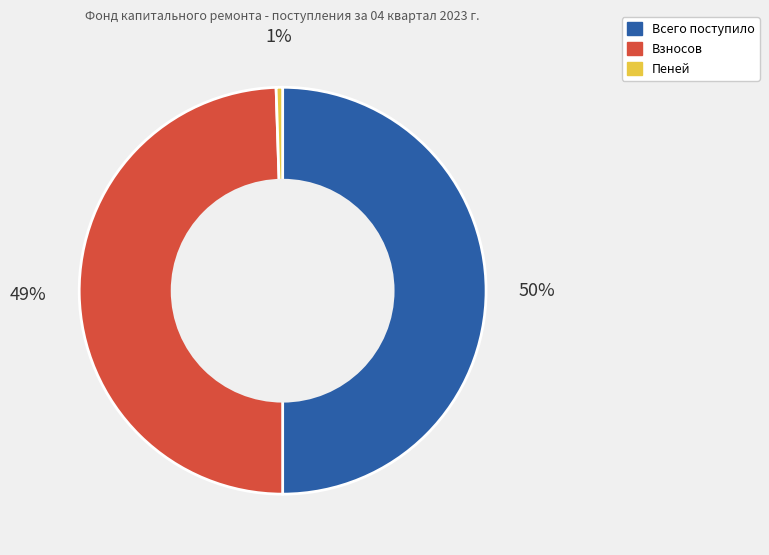

What is the ratio of the value at Взносов to the value at Всего поступило?

1.0